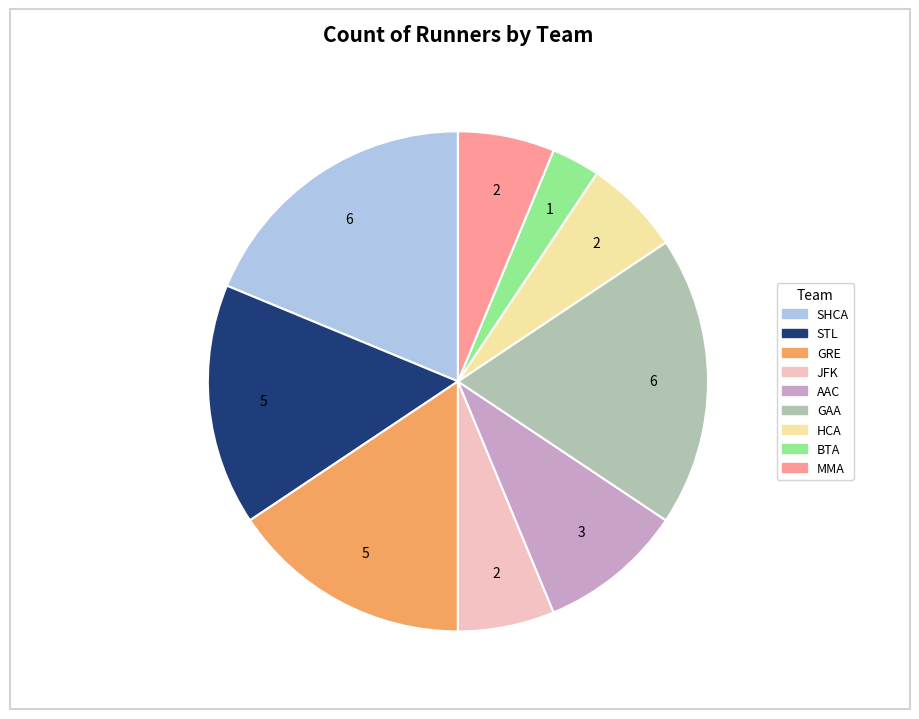

Does AAC represent more than half of the total?

No